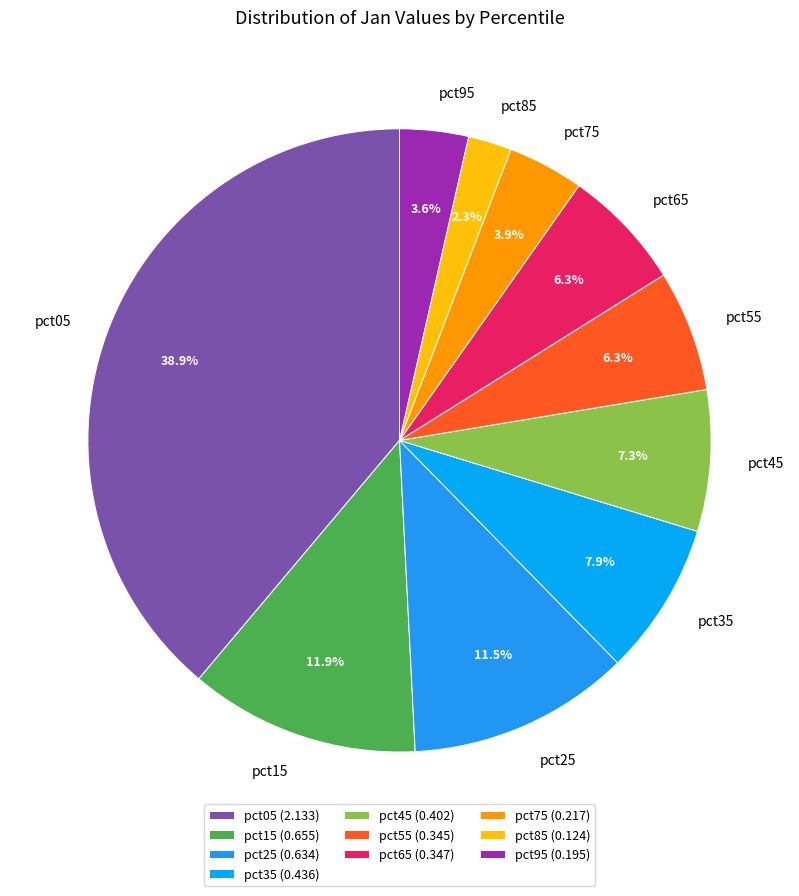

Does pct85 represent more than half of the total?

No